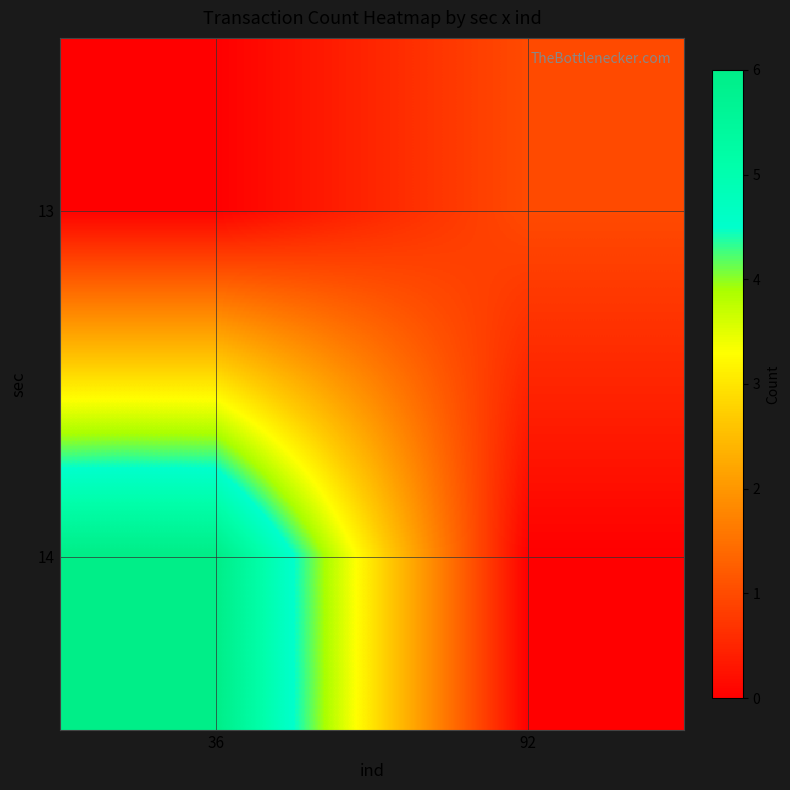

At how many categories does at least one series exceed 3?

1